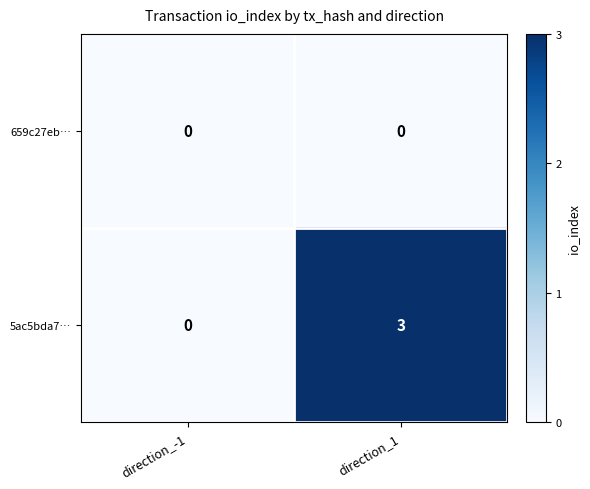

Reading left to right, list all the values displayed in this chart.

659c27eb…: direction_-1=0	direction_1=0
5ac5bda7…: direction_-1=0	direction_1=3